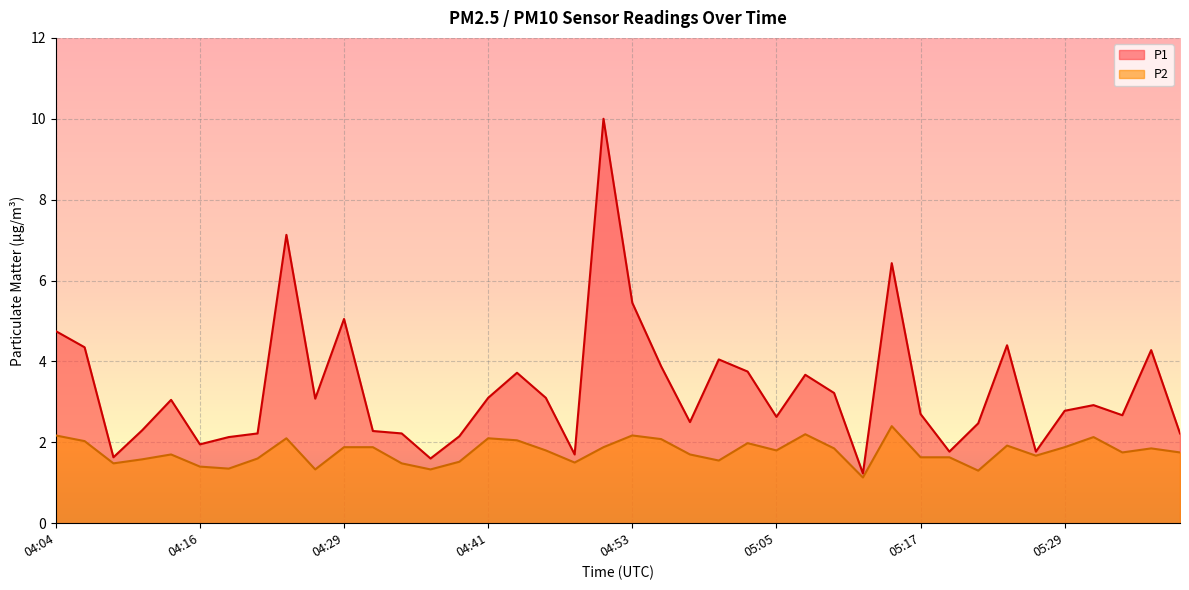

Where is the first local maximum for P2?

04:14